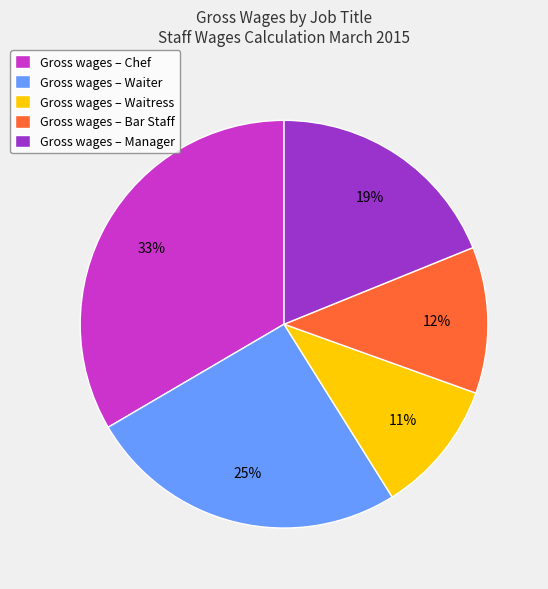

Do Gross wages – Bar Staff and Gross wages – Waitress together represent more than half of the pie?

No